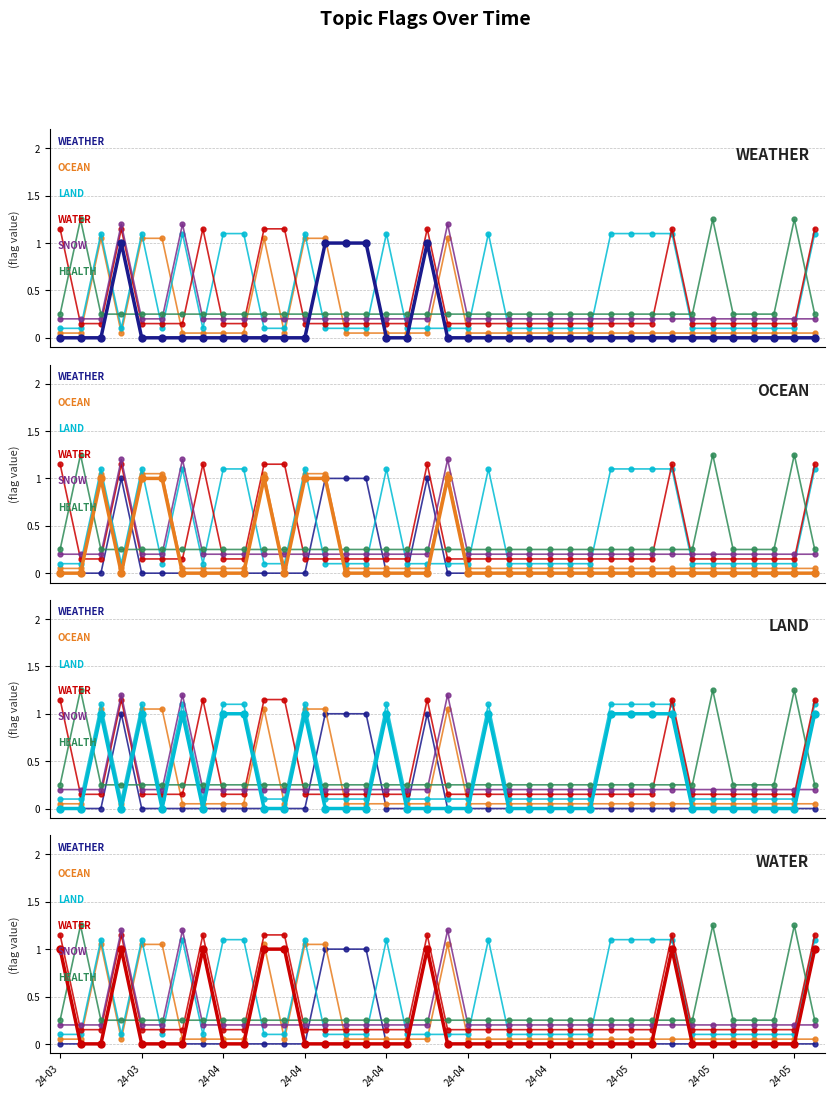

What is the total value across all series at 2024-05-03?

1.8